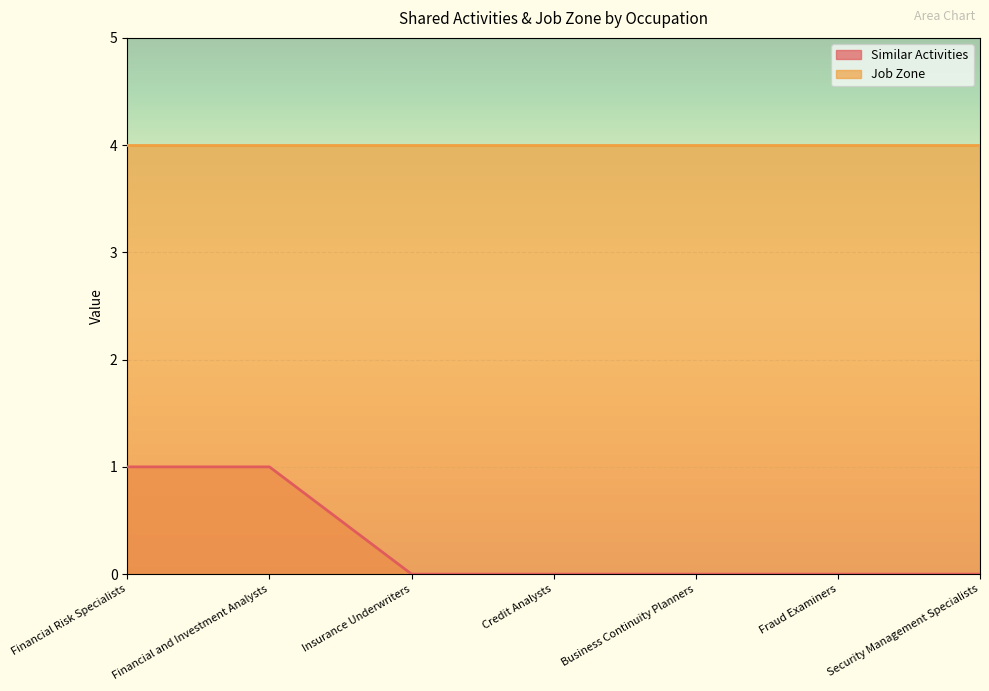

True or false: there are more than 0 points higher than both neighbors.

False